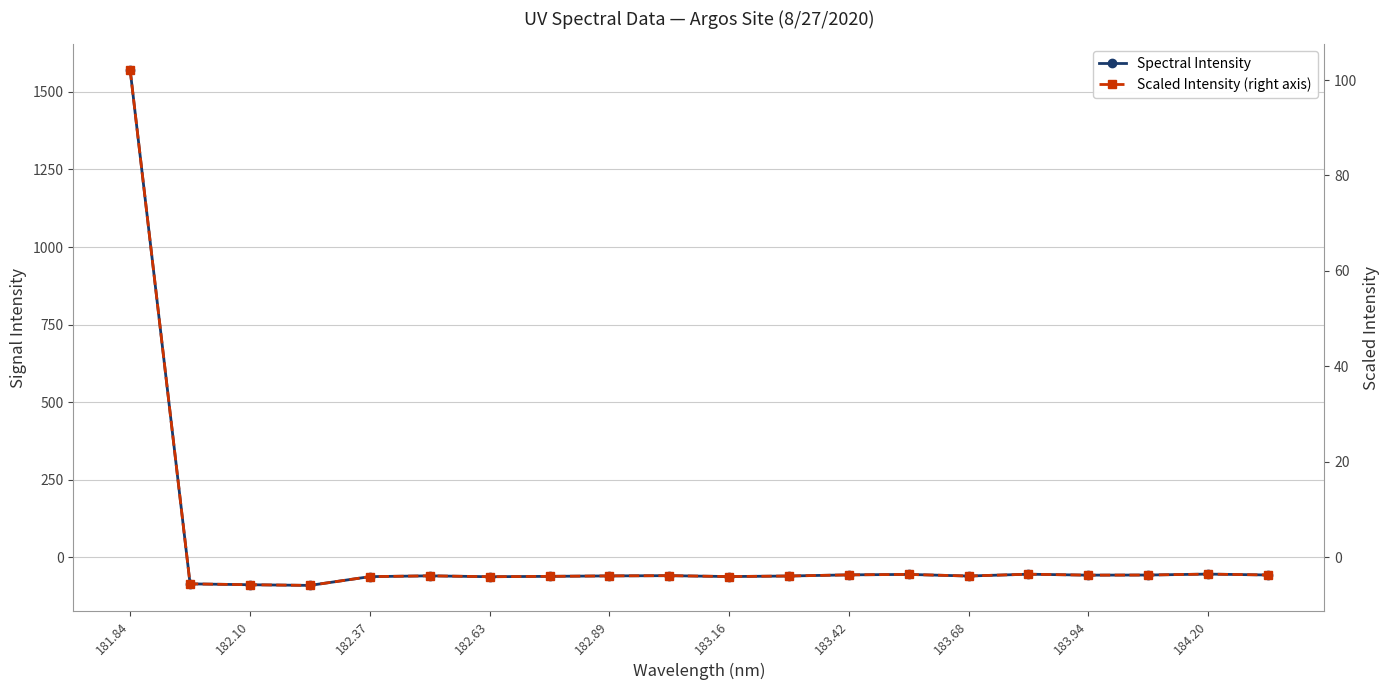

What value does the Spectral Intensity series have at 181.84?

1571.0